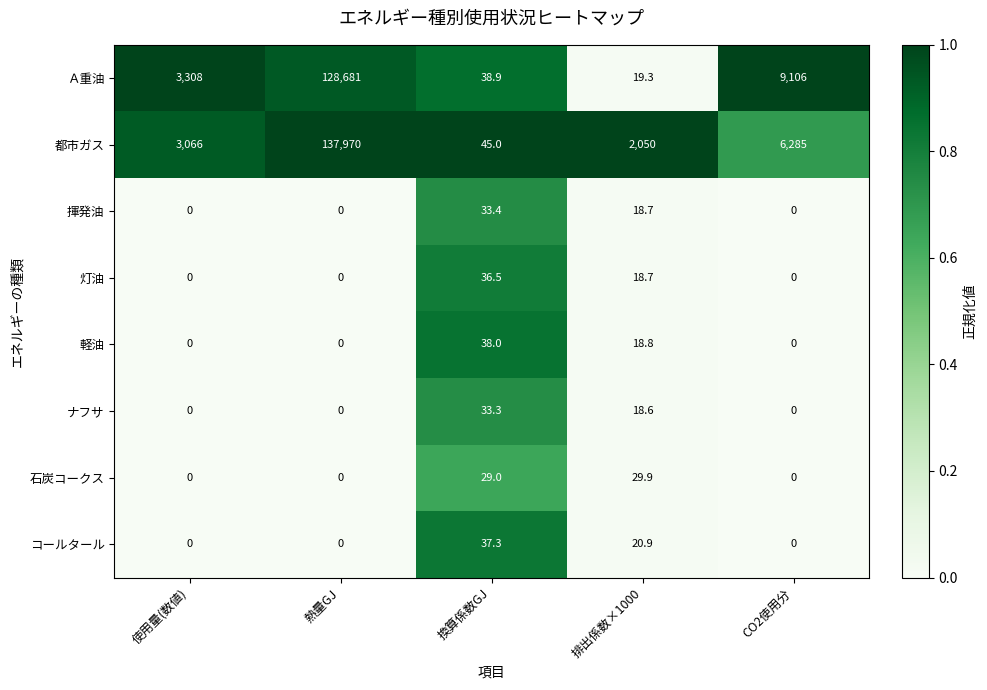

True or false: コールタール has a value of -14.7 at 熱量GJ.

False